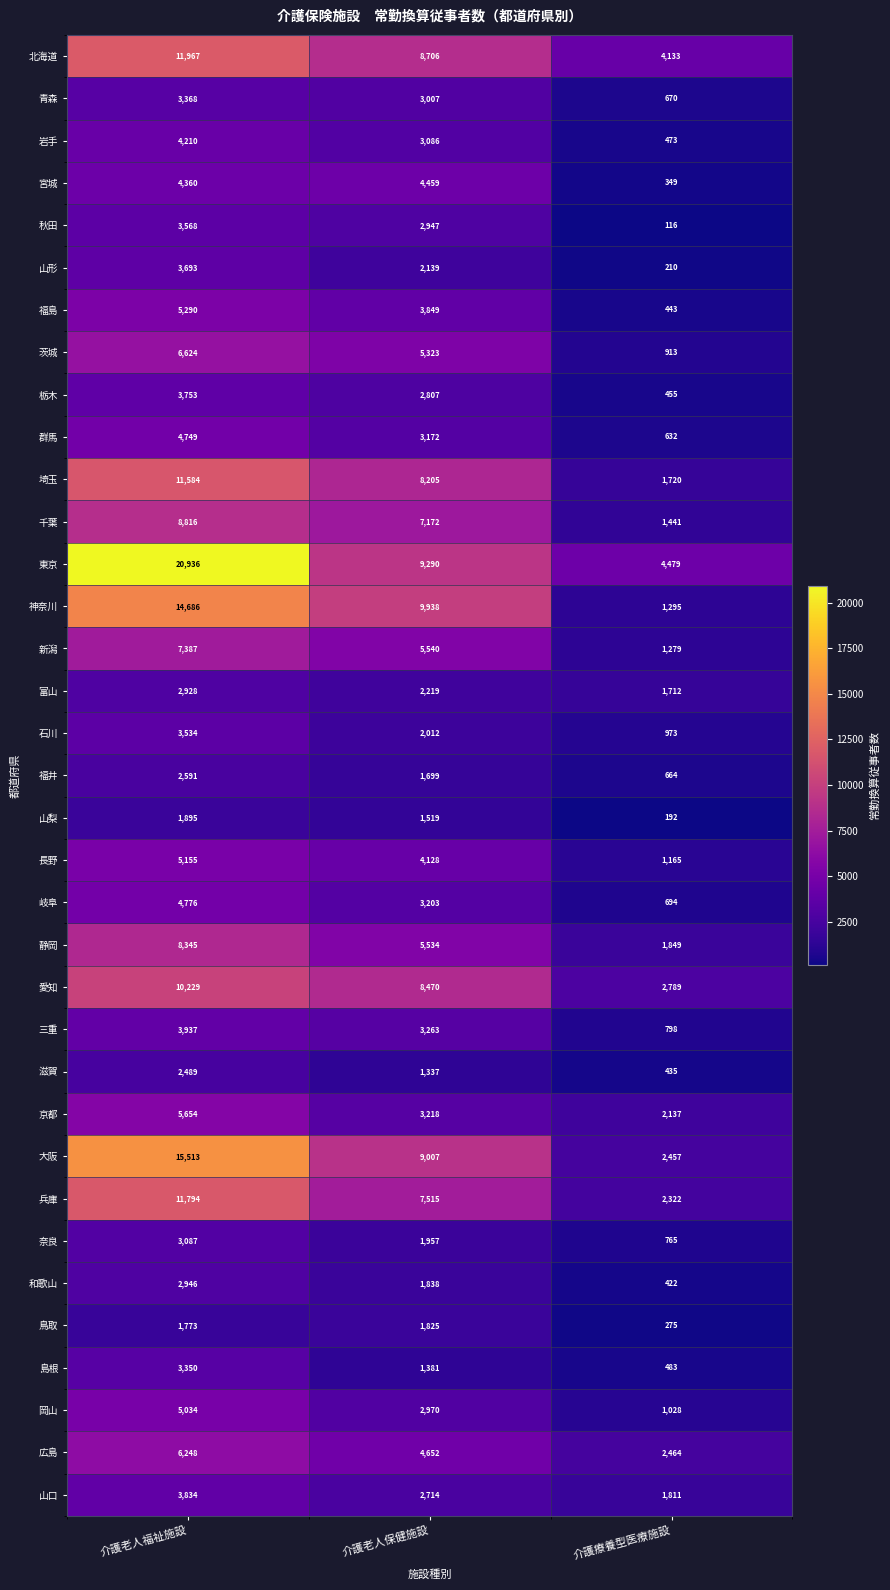

Which series changed the most between 介護老人福祉施設 and 介護療養型医療施設?

東京